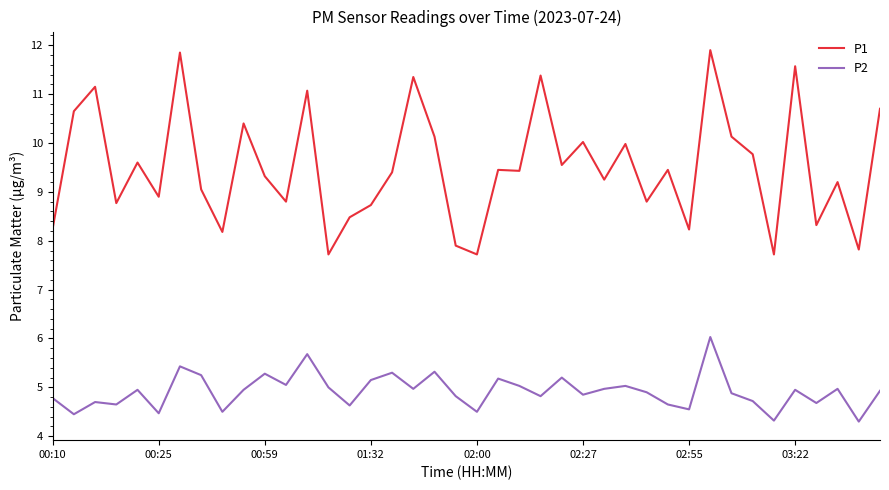

Count the number of categories in the chart.

40